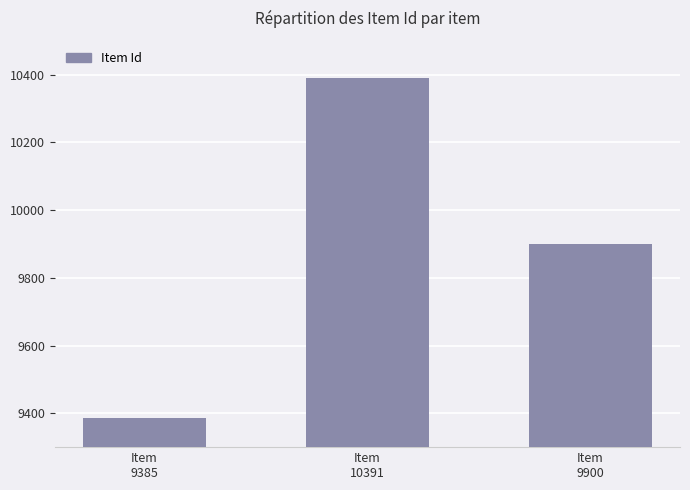

What is the maximum value shown in the chart?

10391